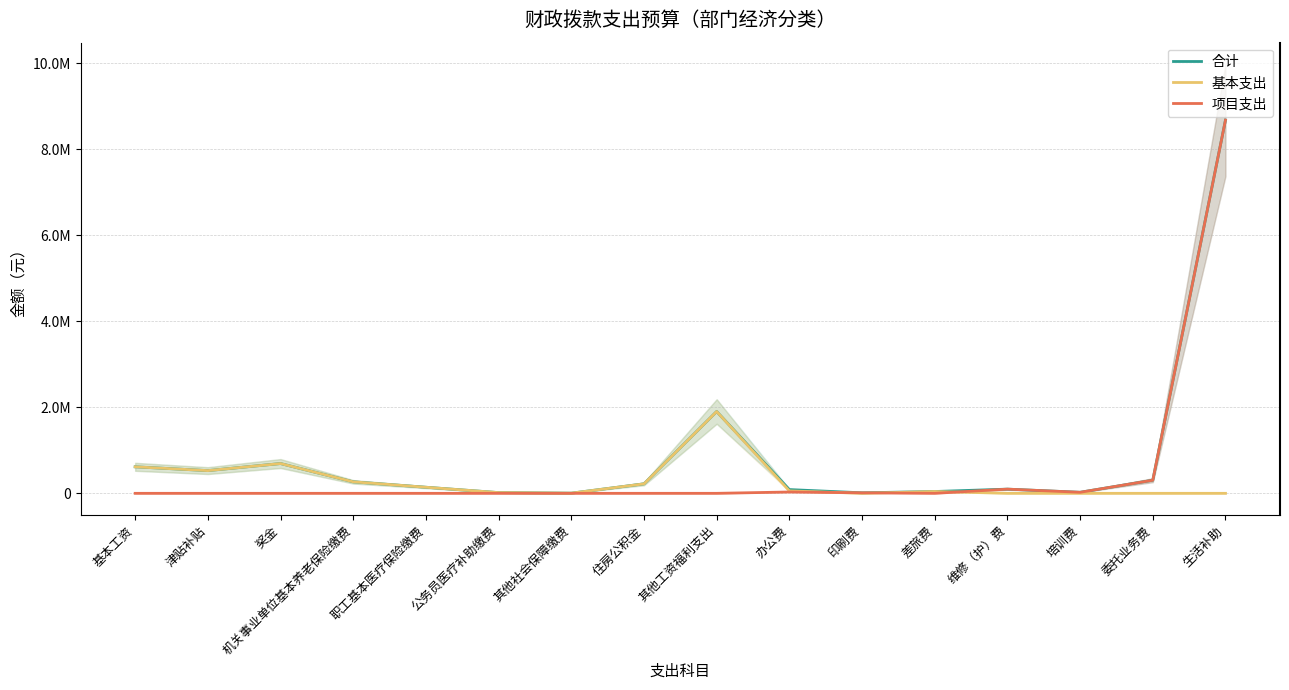

Where is 项目支出 nearest to the value 4336561?

委托业务费